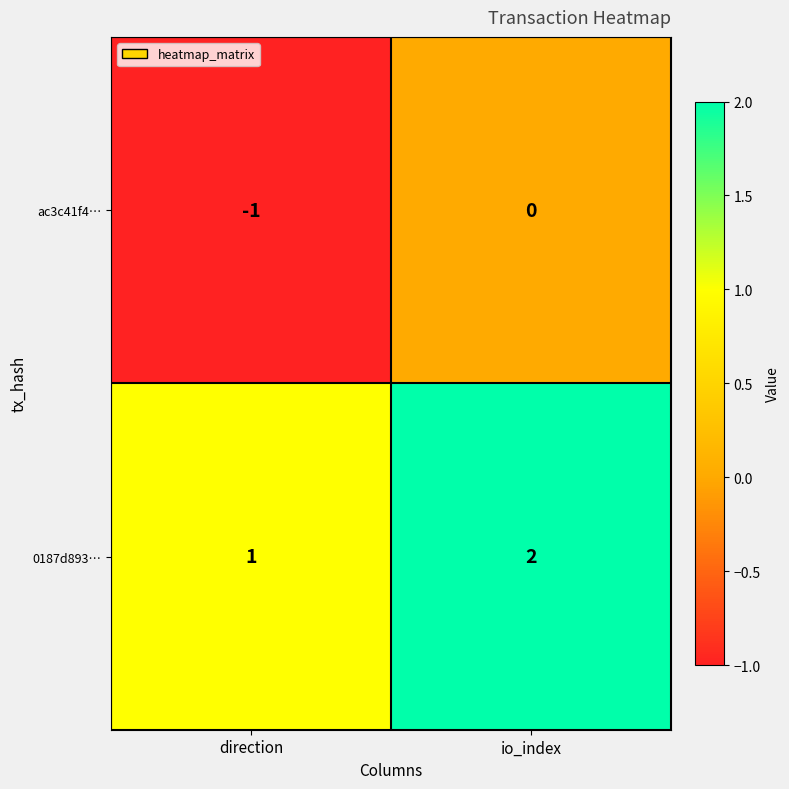

At which category does the chart reach its peak across all series?

io_index